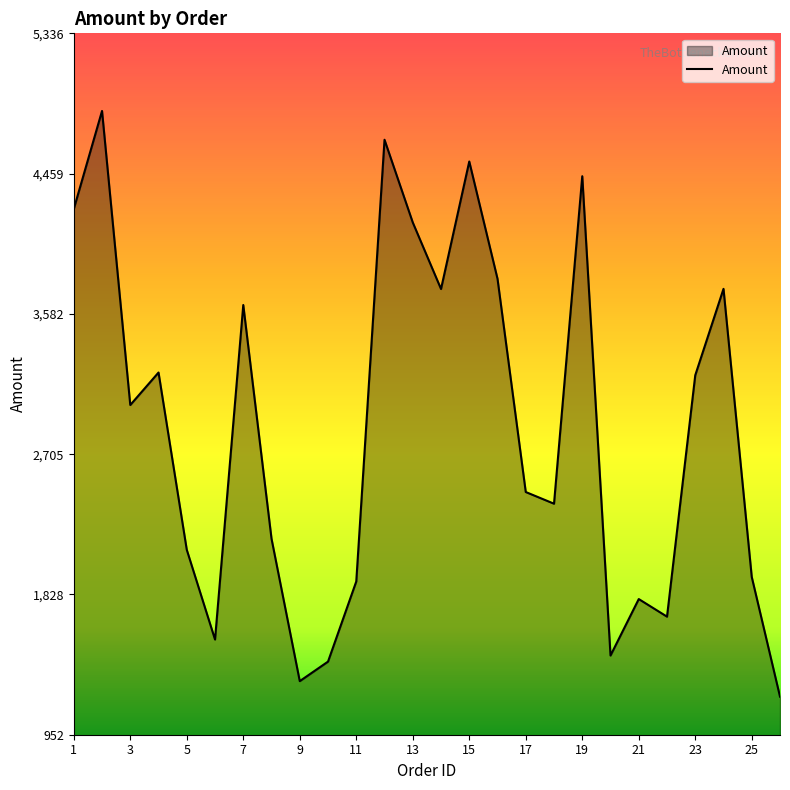

What is the maximum value shown in the chart?

4851